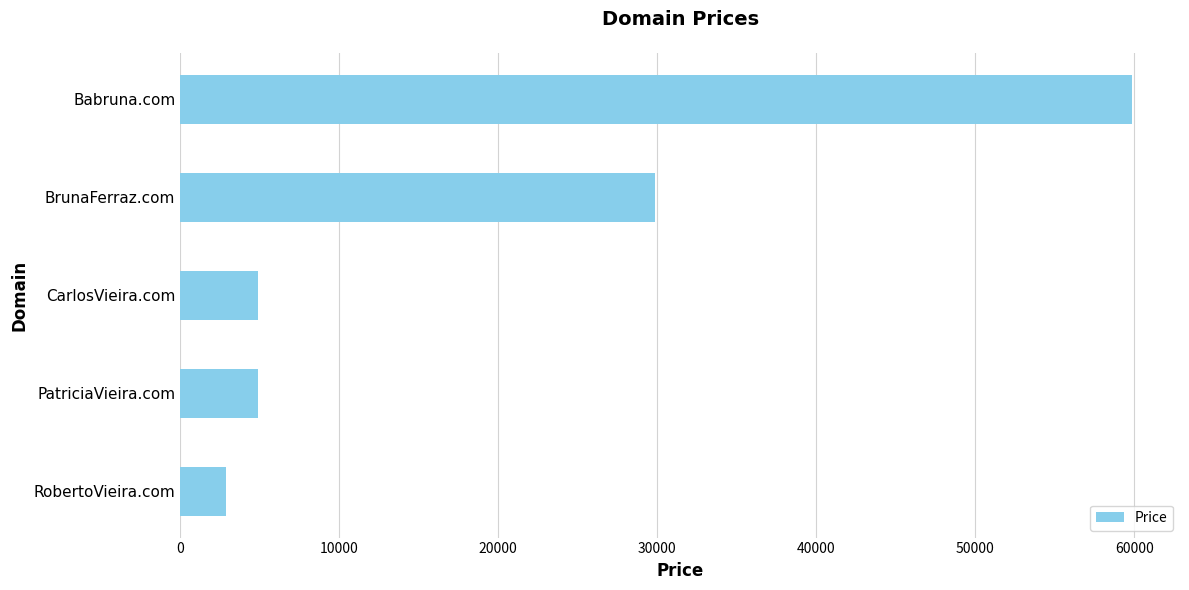

Which category has the highest value across all series?

Babruna.com